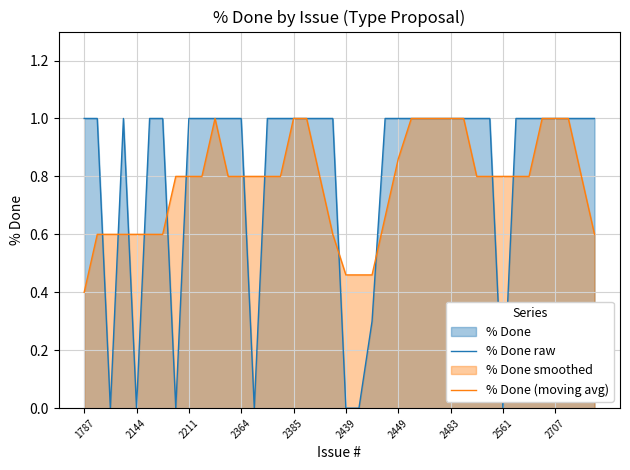

True or false: % Done raw has more than 1 points higher than both neighbors.

False